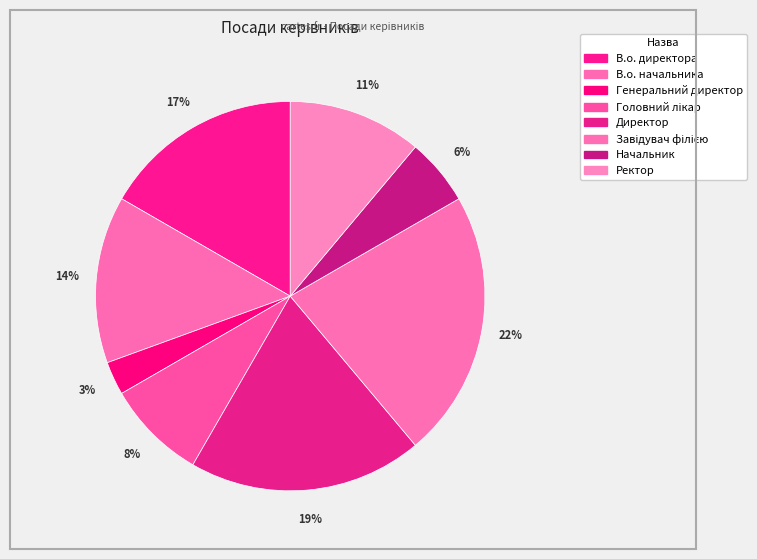

Which category has the smallest portion of the pie?

Генеральний директор